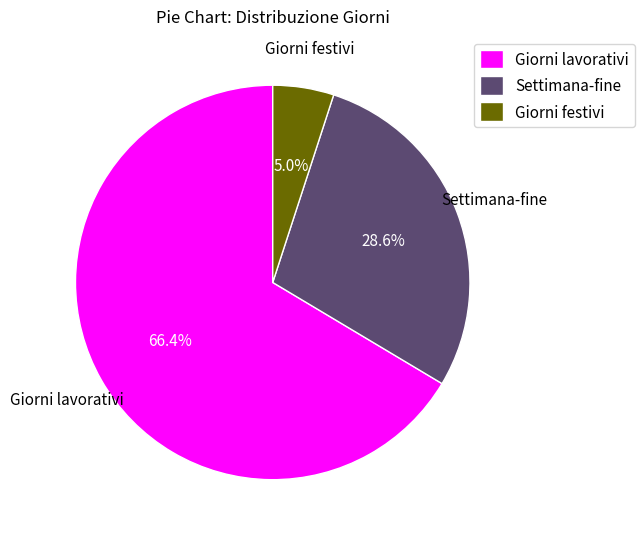

How much of the chart is everything except Giorni festivi?

95.0%